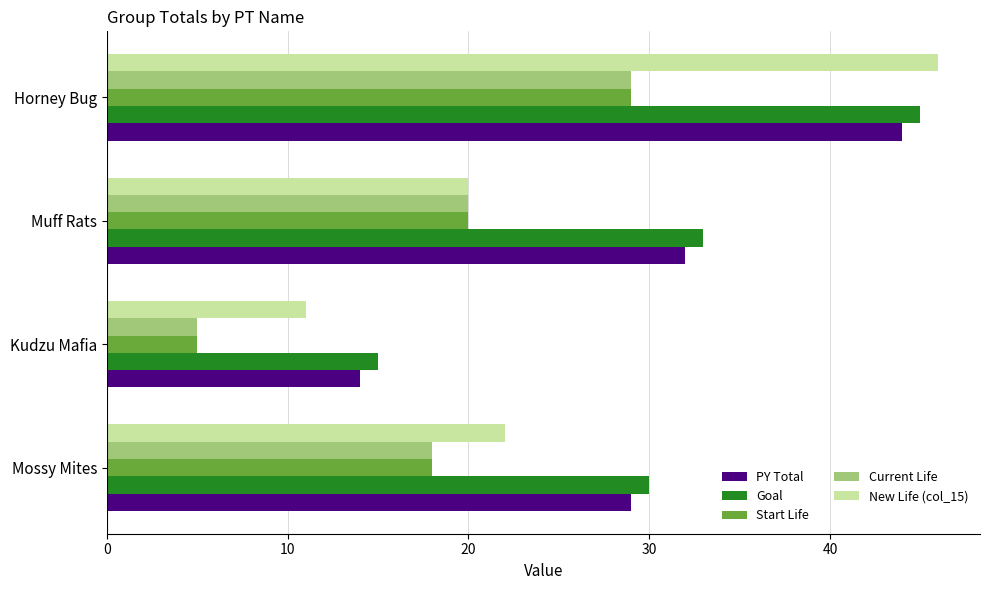

How many Goal values are between 30 and 45?

3